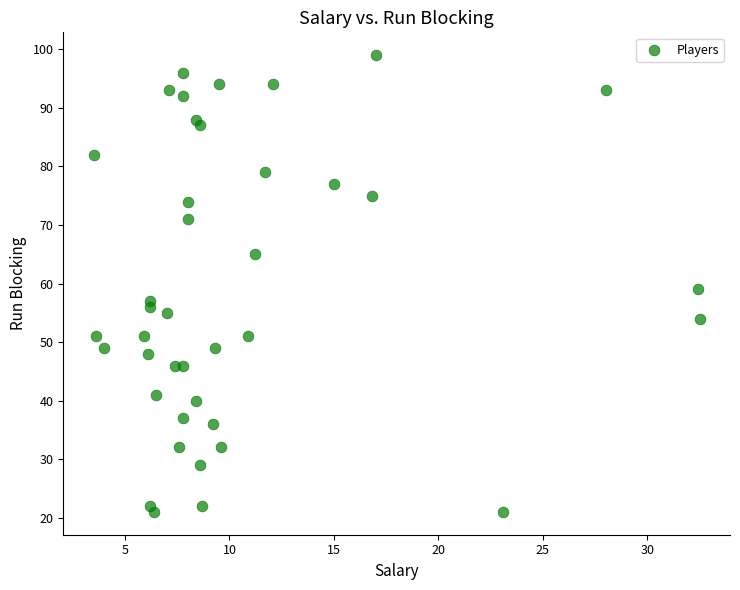

What Y value in the scatter plot is closest to 60?

59